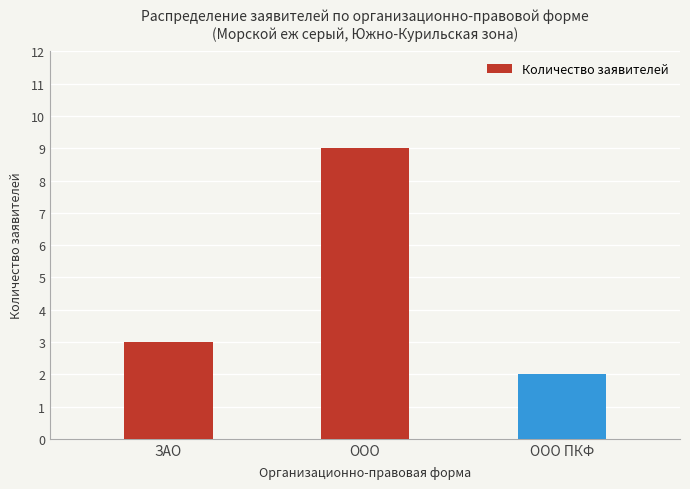

At which label is the value closest to 5?

ЗАО